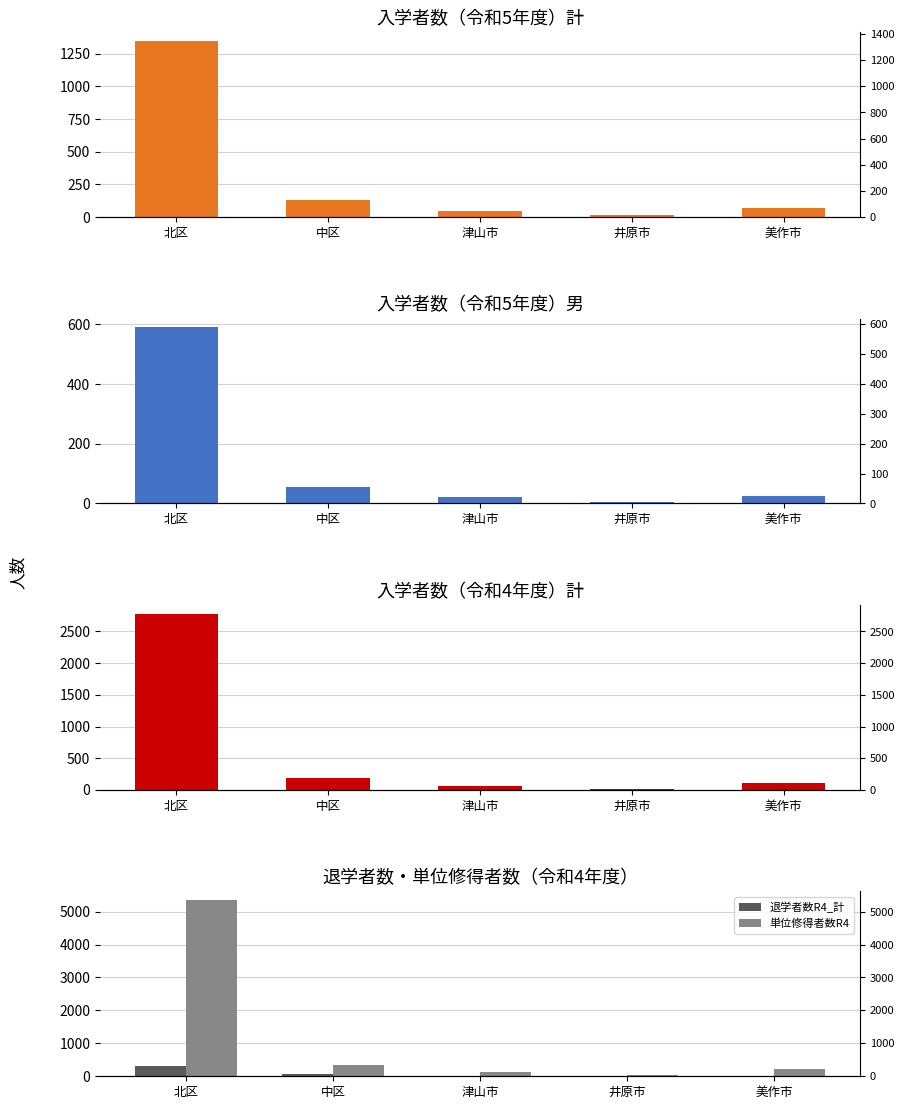

What is the difference between the 入学者数R5_計 values at 中区 and 北区?

1212